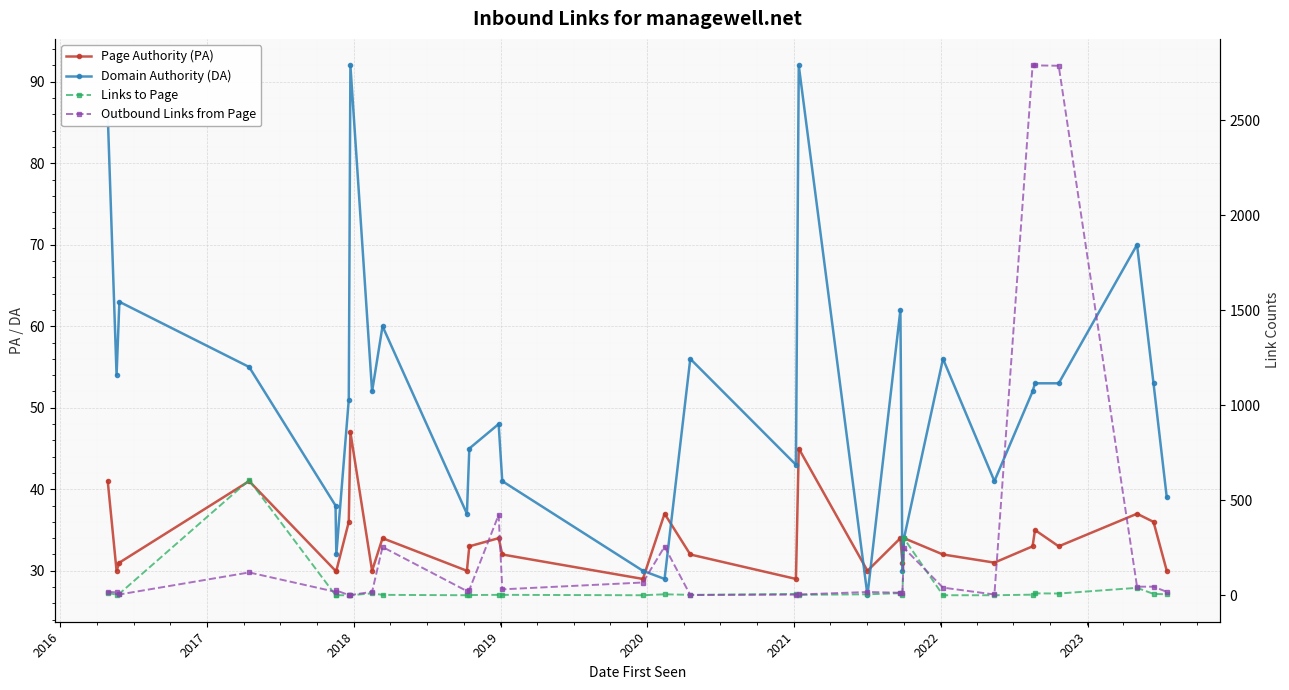

How many interior local valleys does the Page Authority (PA) series have?

9